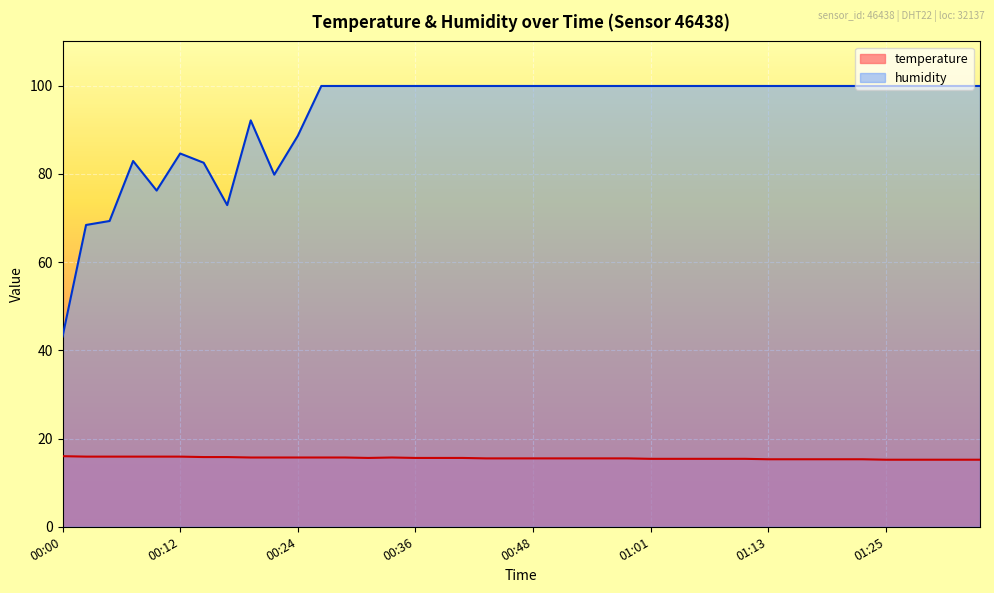

How many values in the humidity series exceed 99?

29